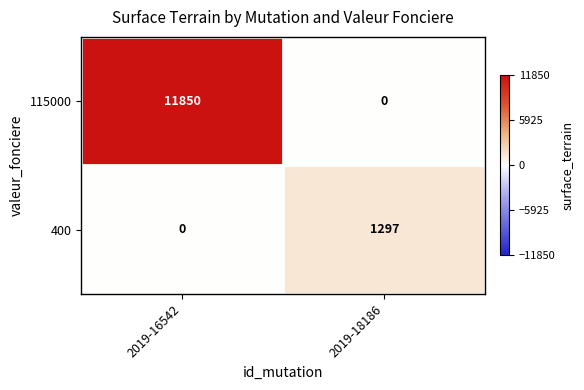

At how many categories does at least one series exceed 10909?

1